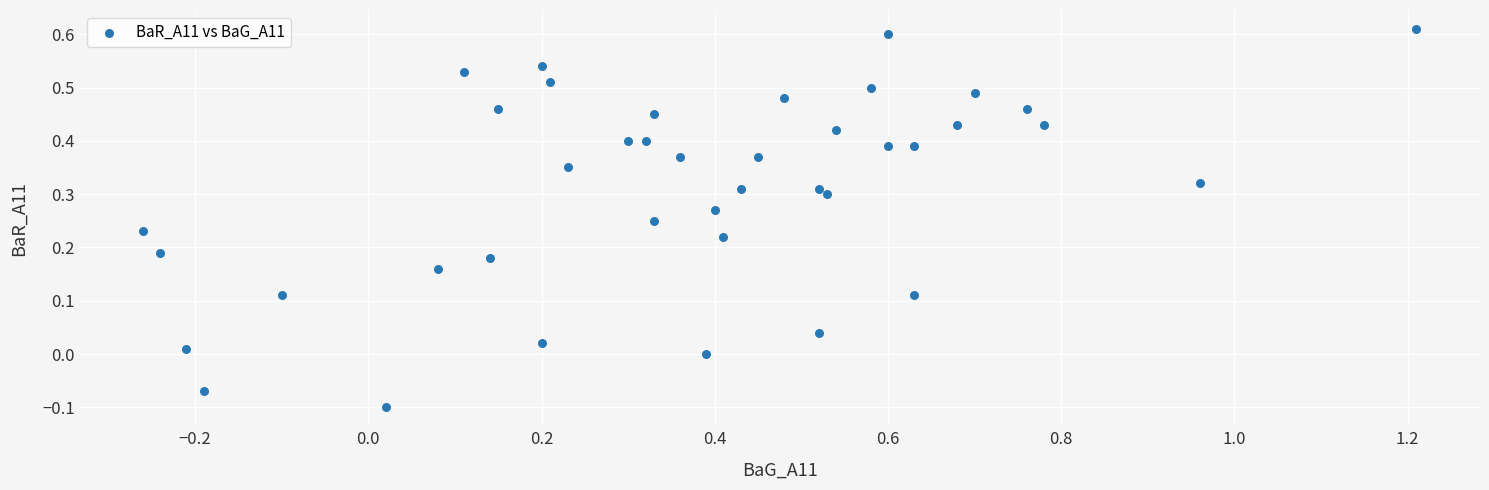

What is the range of X values (max minus min)?

1.5